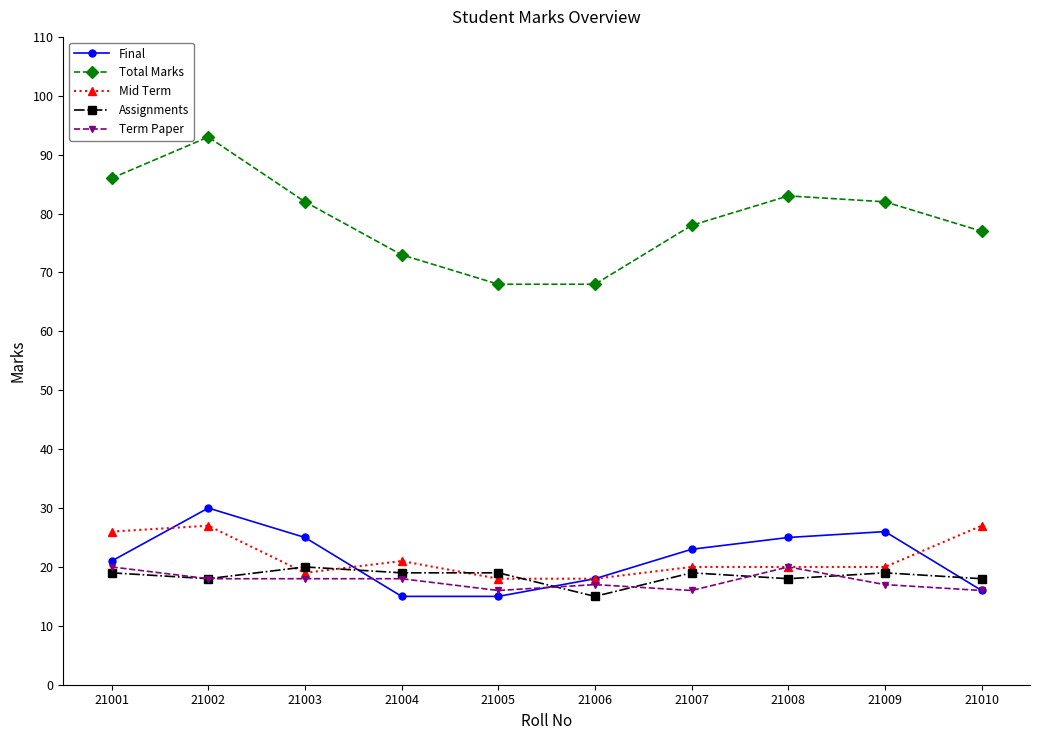

Reading right to left, what are all the values shown in this chart?

Final: 16	26	25	23	18	15	15	25	30	21
Total Marks: 77	82	83	78	68	68	73	82	93	86
Mid Term: 27	20	20	20	18	18	21	19	27	26
Assignments: 18	19	18	19	15	19	19	20	18	19
Term Paper: 16	17	20	16	17	16	18	18	18	20